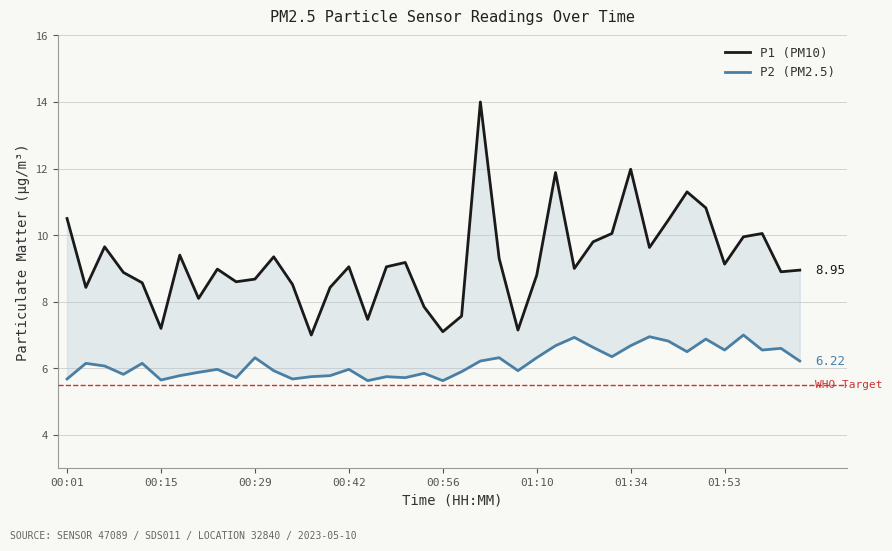

The P1 (PM10) series shows 2.5 at 00:56. True or false?

False